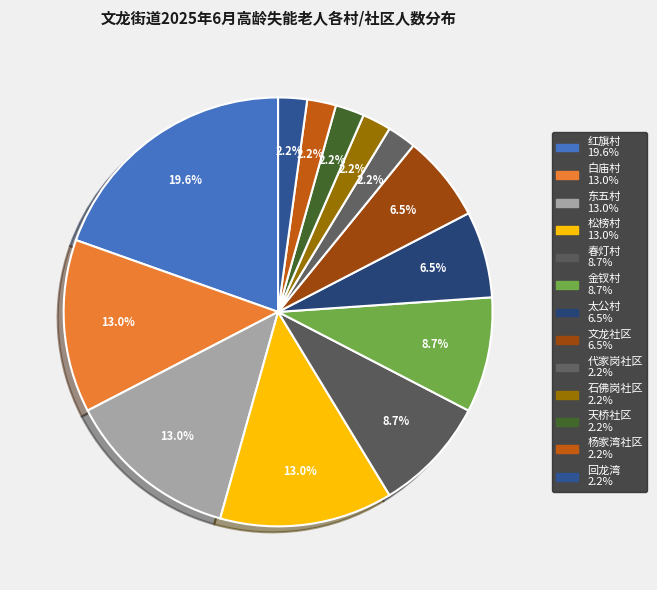

Which has a higher value, 杨家湾社区 or 天桥社区?

杨家湾社区